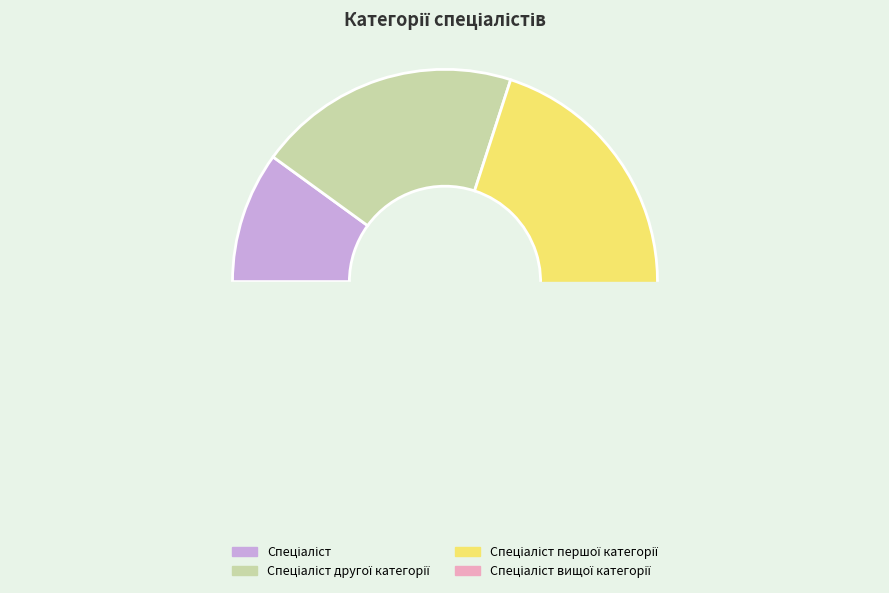

How many segments does this pie chart have?

4